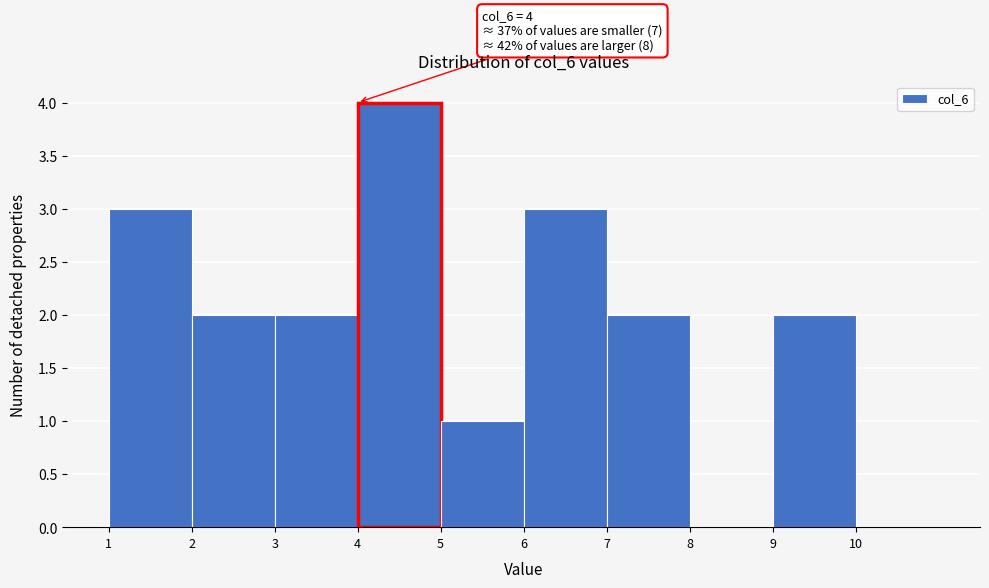

Which range on the x-axis has the tallest bar?

4 to 5